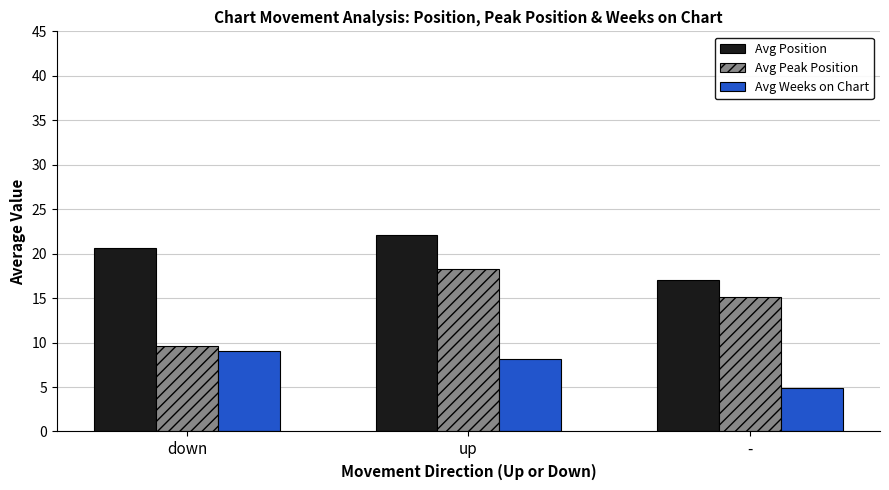

Is the value of Avg Peak Position at - greater than the value of Avg Weeks on Chart at down?

Yes